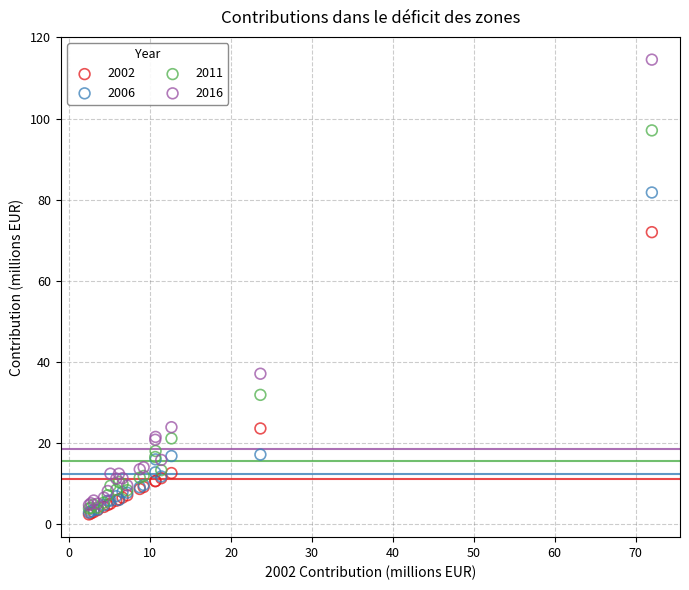

Which series contains the highest Y value?

2016